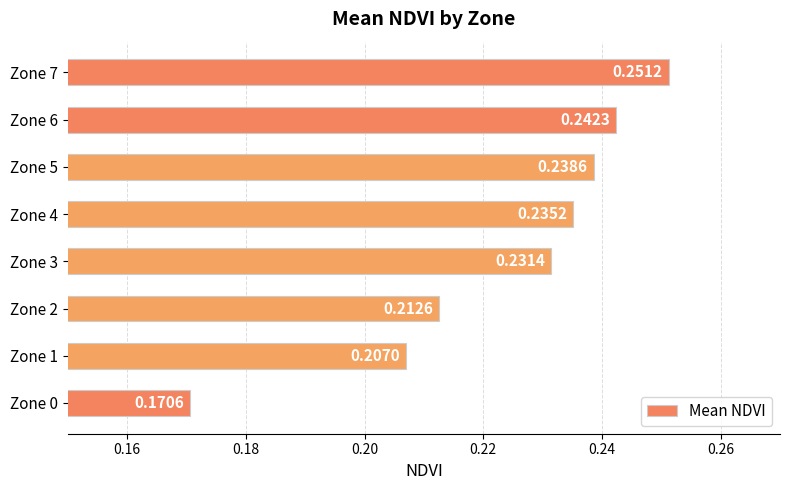

List the labels in order of value, smallest first.

Zone 0, Zone 1, Zone 2, Zone 3, Zone 4, Zone 5, Zone 6, Zone 7